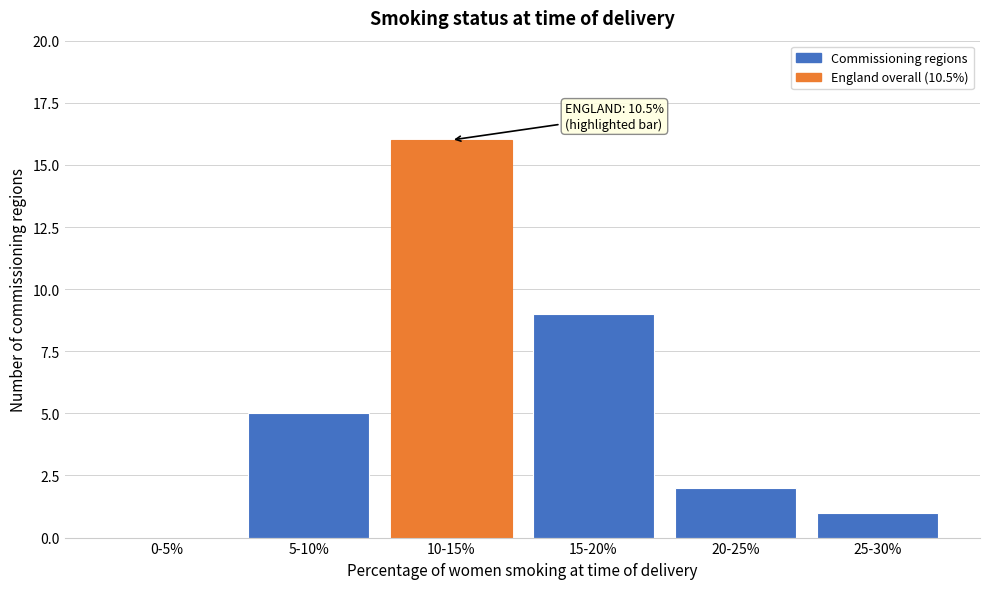

Reading left to right, extract all data points from this chart.

0-5%=0	5-10%=5	10-15%=16	15-20%=9	20-25%=2	25-30%=1